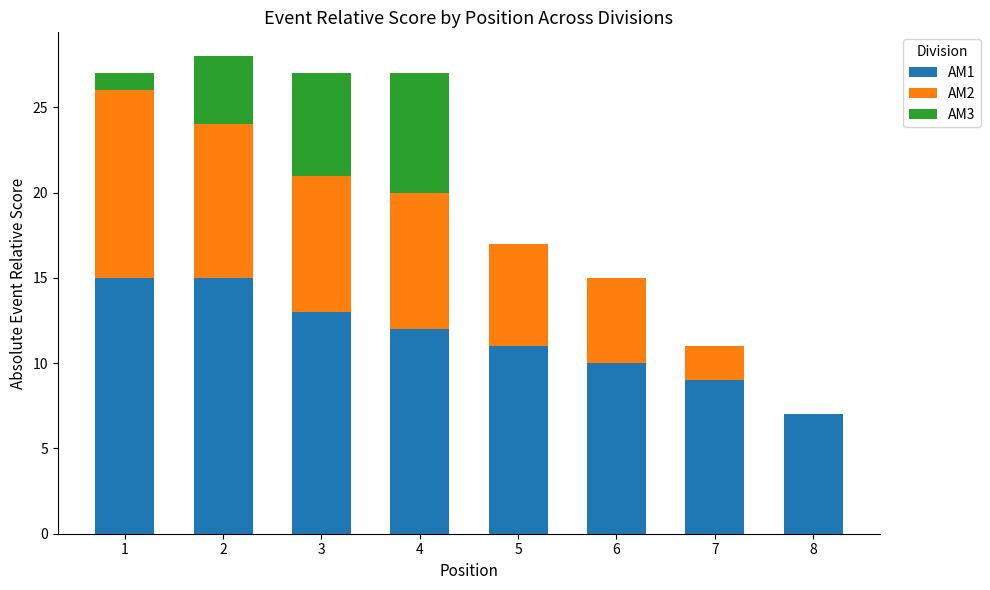

Is it true that AM1 equals 7 at 4?

False